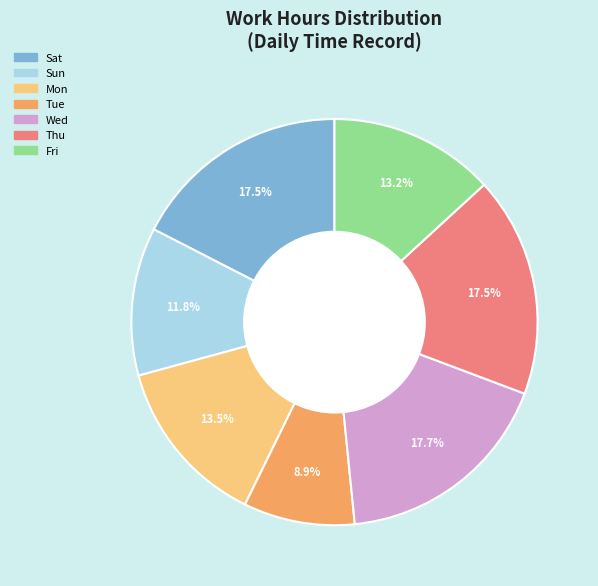

Is there any slice that represents more than half of the pie?

No